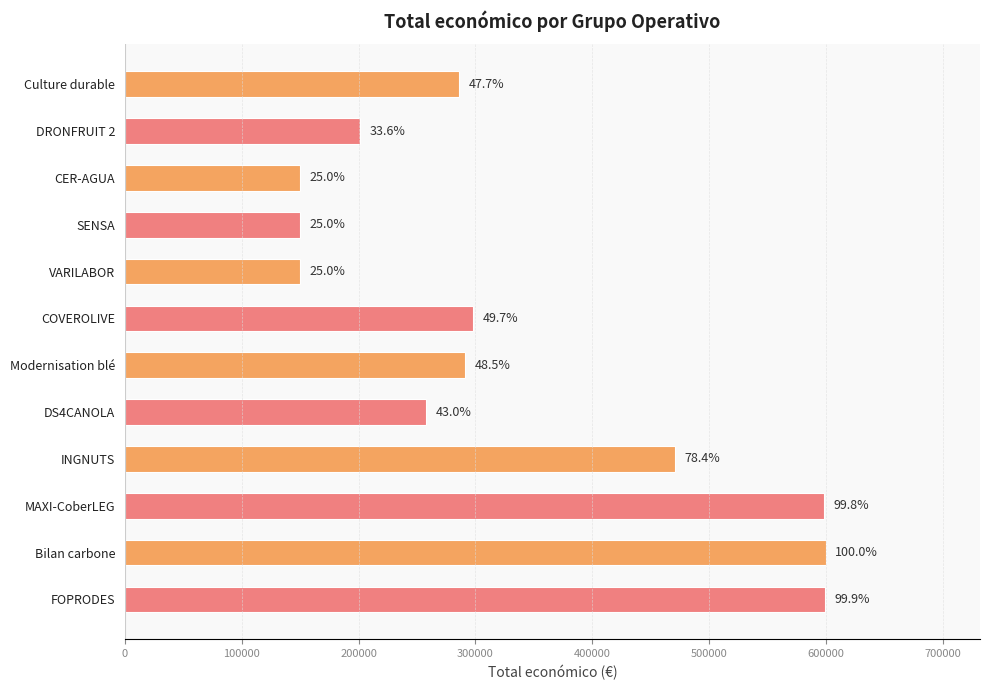

How many bars are there in total?

12